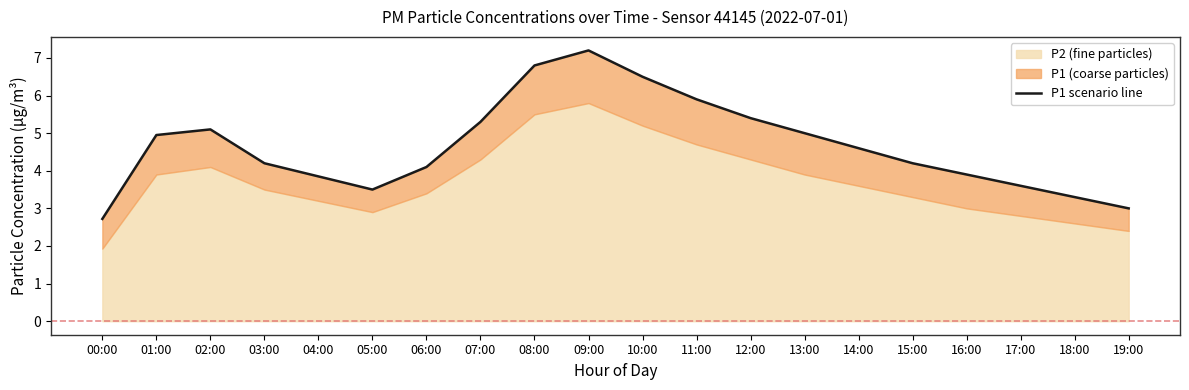

The chart shows a value of 3.5 at 05:00. True or false?

True